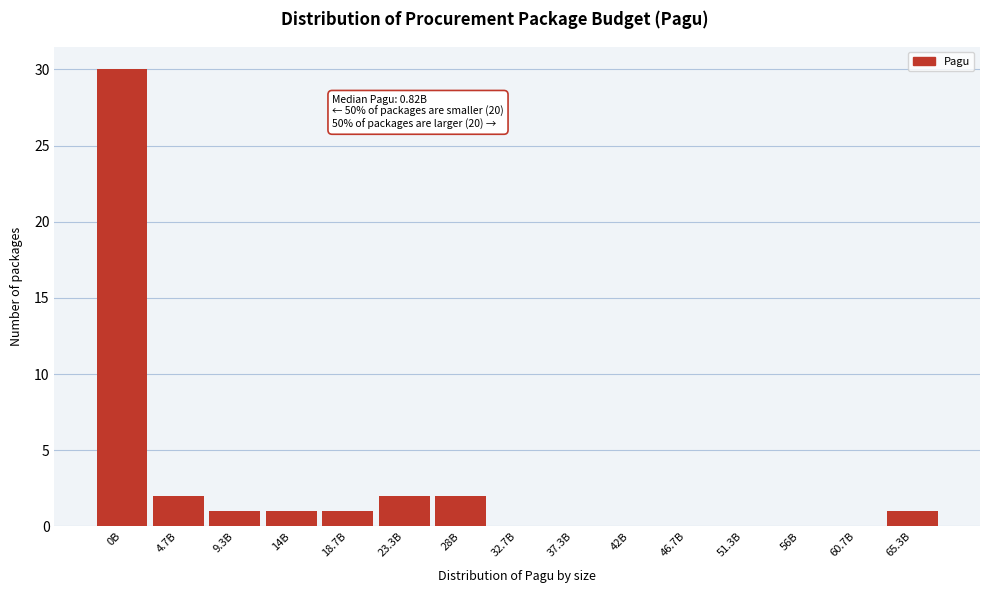

Reading left to right, list all the values displayed in this chart.

0B=30	4.7B=2	9.3B=1	14B=1	18.7B=1	23.3B=2	28B=2	32.7B=0	37.3B=0	42B=0	46.7B=0	51.3B=0	56B=0	60.7B=0	65.3B=1